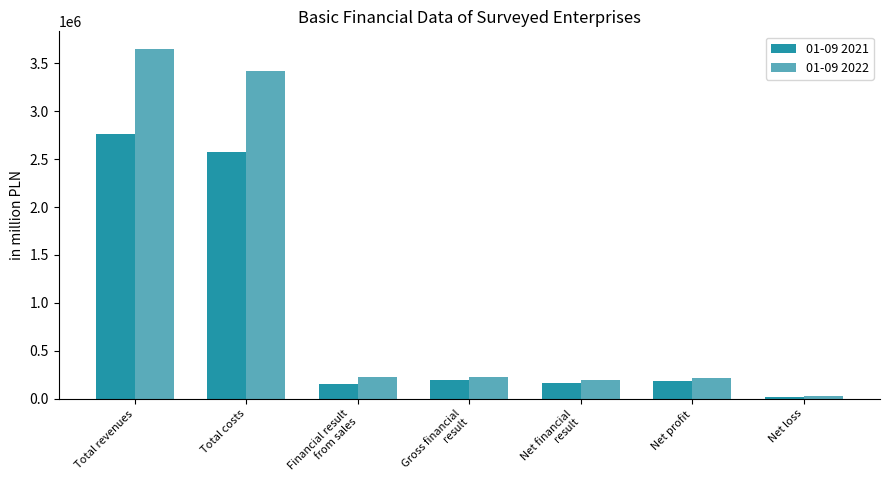

What is the difference between the 01-09 2022 values at Financial result
from sales and Total revenues?

3424890.3